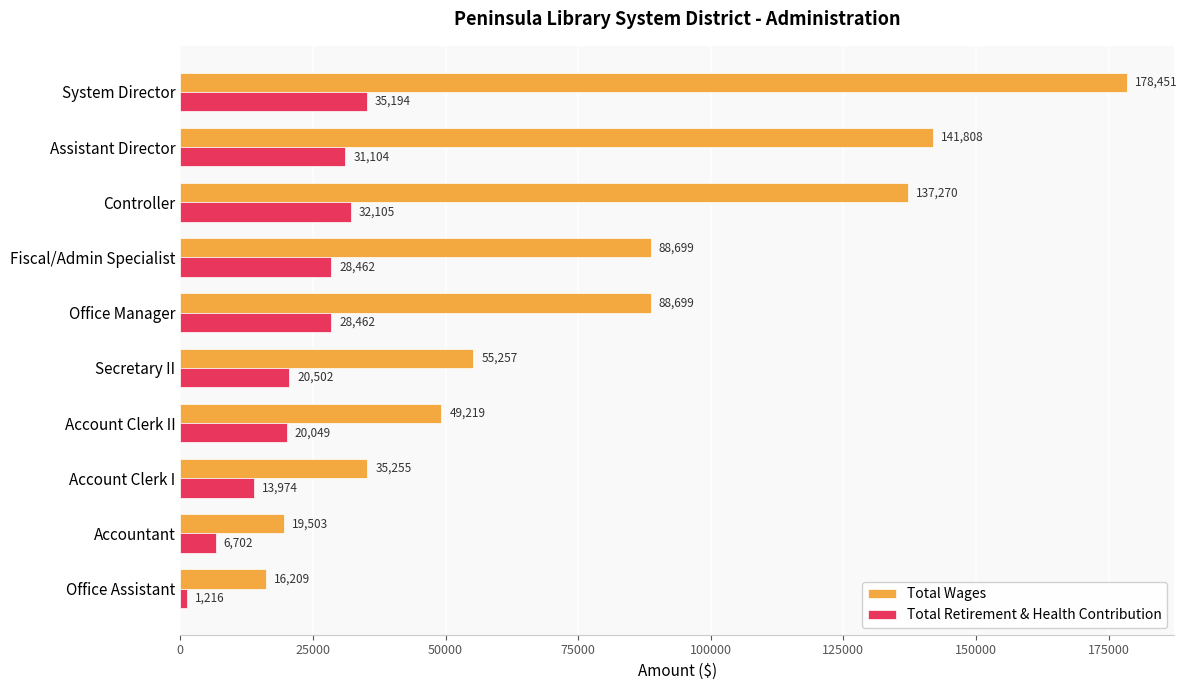

Which category has the lowest value in the Total Retirement & Health Contribution series?

Office Assistant